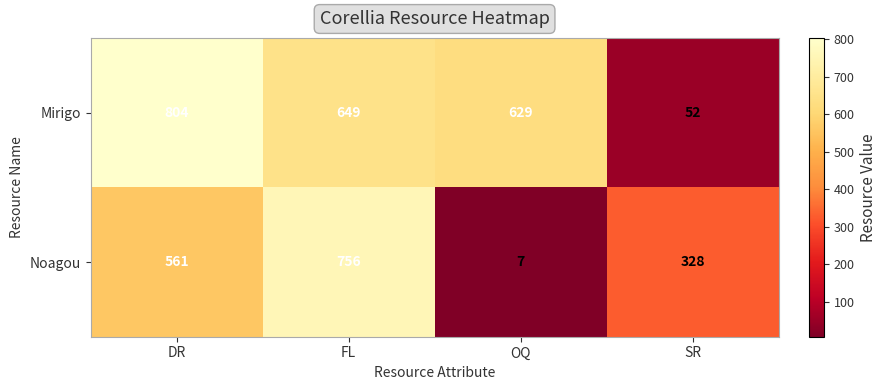

What is the sum of the Noagou values at OQ and FL?

763